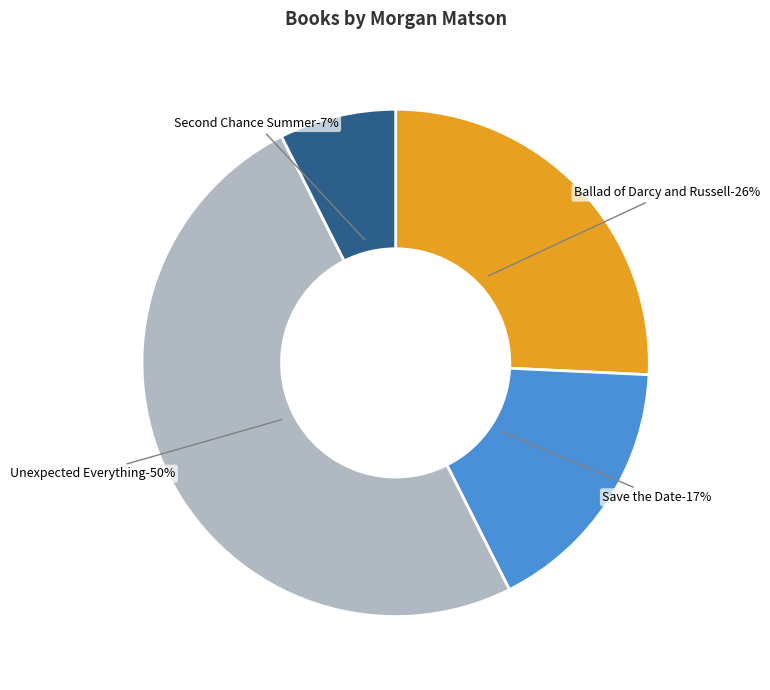

How many slices are in this pie chart?

4